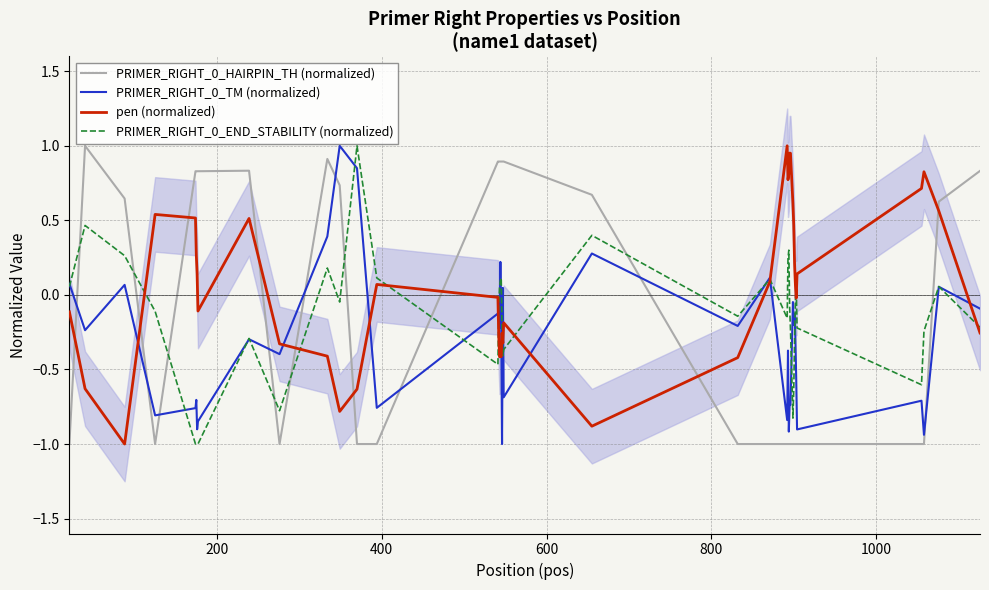

True or false: PRIMER_RIGHT_0_HAIRPIN_TH (normalized) and PRIMER_RIGHT_0_END_STABILITY (normalized) cross at least once.

True